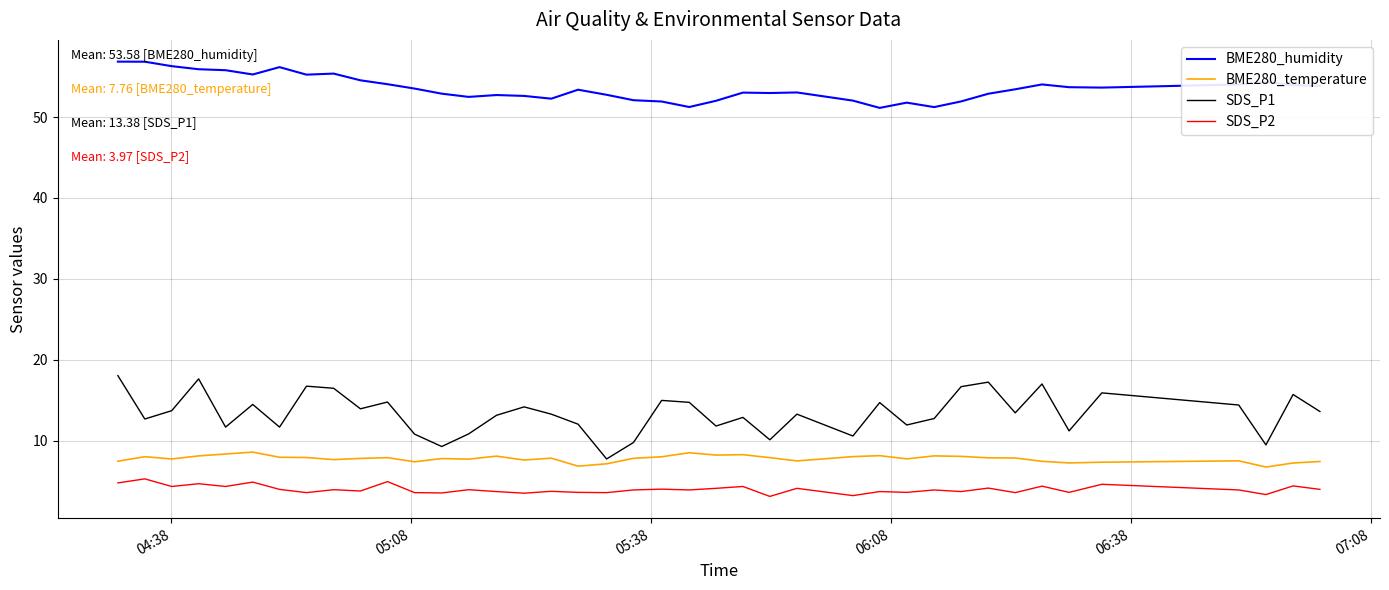

Is this an area chart (filled region under the line)?

No